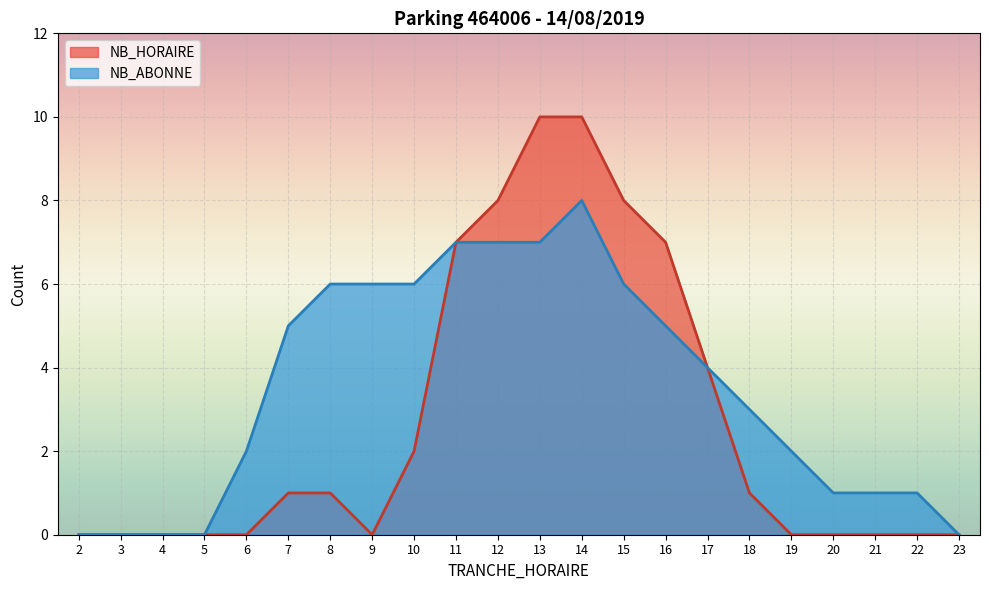

True or false: NB_ABONNE and NB_HORAIRE cross at least once.

False